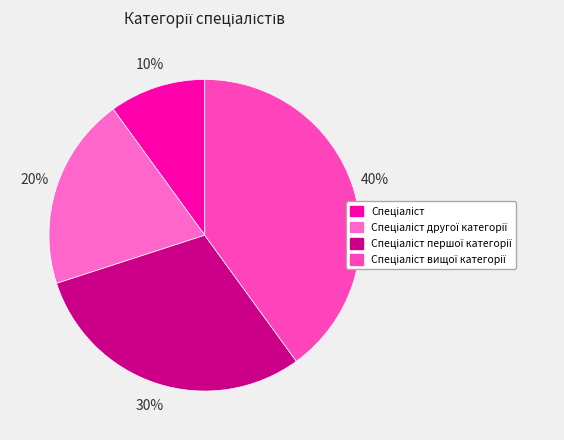

To the nearest percent, what is the difference between the Спеціаліст and Спеціаліст вищої категорії slice percentages?

30%